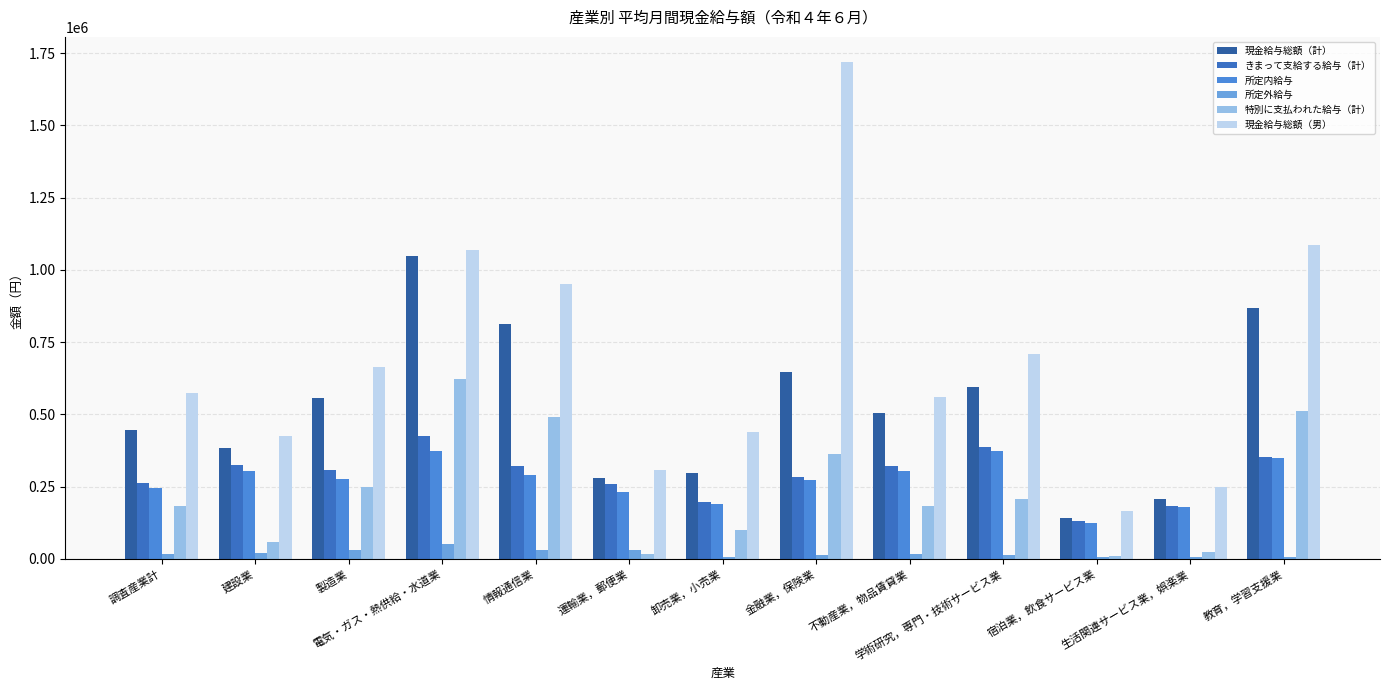

Reading right to left, what are all the values shown in this chart?

現金給与総額（計）: 教育，学習支援業=866869	生活関連サービス業，娯楽業=206638	宿泊業，飲食サービス業=141398	学術研究，専門・技術サービス業=594063	不動産業，物品賃貸業=506320	金融業，保険業=645434	卸売業，小売業=296888	運輸業，郵便業=279290	情報通信業=811335	電気・ガス・熱供給・水道業=1047100	製造業=555126	建設業=383261	調査産業計=445087
きまって支給する給与（計）: 教育，学習支援業=353454	生活関連サービス業，娯楽業=183652	宿泊業，飲食サービス業=130495	学術研究，専門・技術サービス業=385546	不動産業，物品賃貸業=323156	金融業，保険業=283587	卸売業，小売業=197455	運輸業，郵便業=260876	情報通信業=320500	電気・ガス・熱供給・水道業=425099	製造業=307646	建設業=326051	調査産業計=263114
所定内給与: 教育，学習支援業=348180	生活関連サービス業，娯楽業=178606	宿泊業，飲食サービス業=124366	学術研究，専門・技術サービス業=372429	不動産業，物品賃貸業=305663	金融業，保険業=271511	卸売業，小売業=189376	運輸業，郵便業=229959	情報通信業=290003	電気・ガス・熱供給・水道業=373245	製造業=276934	建設業=305557	調査産業計=245970
所定外給与: 教育，学習支援業=5274	生活関連サービス業，娯楽業=5046	宿泊業，飲食サービス業=6129	学術研究，専門・技術サービス業=13117	不動産業，物品賃貸業=17493	金融業，保険業=12076	卸売業，小売業=8079	運輸業，郵便業=30917	情報通信業=30497	電気・ガス・熱供給・水道業=51854	製造業=30712	建設業=20494	調査産業計=17144
特別に支払われた給与（計）: 教育，学習支援業=513415	生活関連サービス業，娯楽業=22986	宿泊業，飲食サービス業=10903	学術研究，専門・技術サービス業=208517	不動産業，物品賃貸業=183164	金融業，保険業=361847	卸売業，小売業=99433	運輸業，郵便業=18414	情報通信業=490835	電気・ガス・熱供給・水道業=622001	製造業=247480	建設業=57210	調査産業計=181973
現金給与総額（男）: 教育，学習支援業=1085730	生活関連サービス業，娯楽業=247335	宿泊業，飲食サービス業=166666	学術研究，専門・技術サービス業=708530	不動産業，物品賃貸業=561636	金融業，保険業=1720150	卸売業，小売業=440824	運輸業，郵便業=308069	情報通信業=950495	電気・ガス・熱供給・水道業=1068100	製造業=665215	建設業=426464	調査産業計=575567